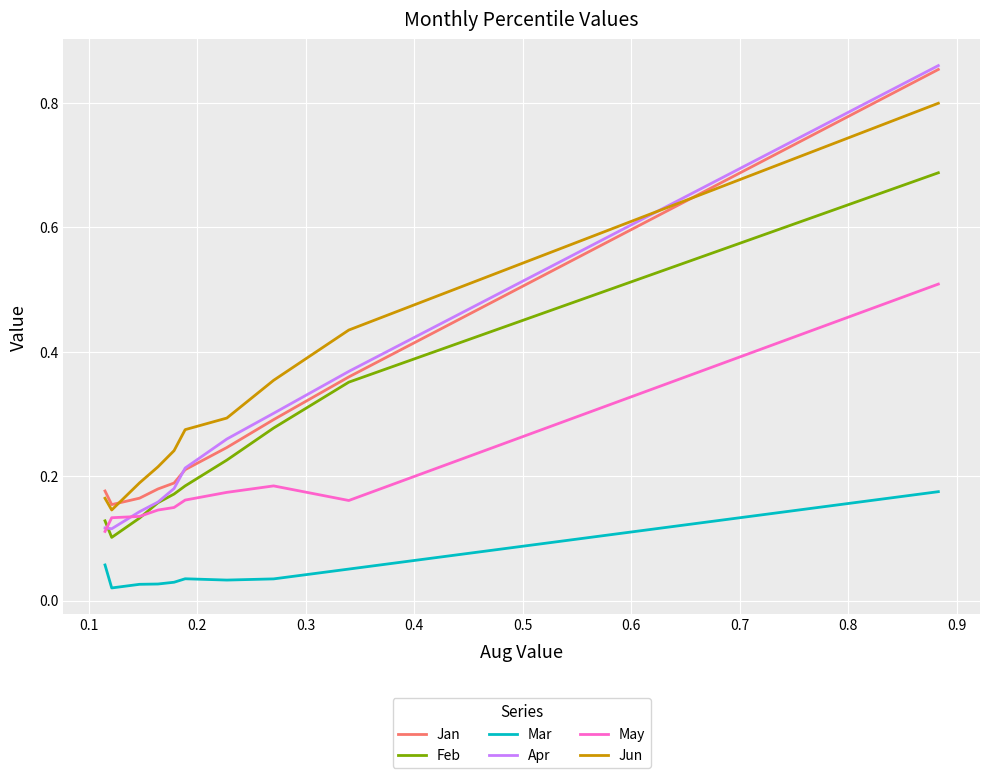

True or false: Feb and Jun cross at least once.

False